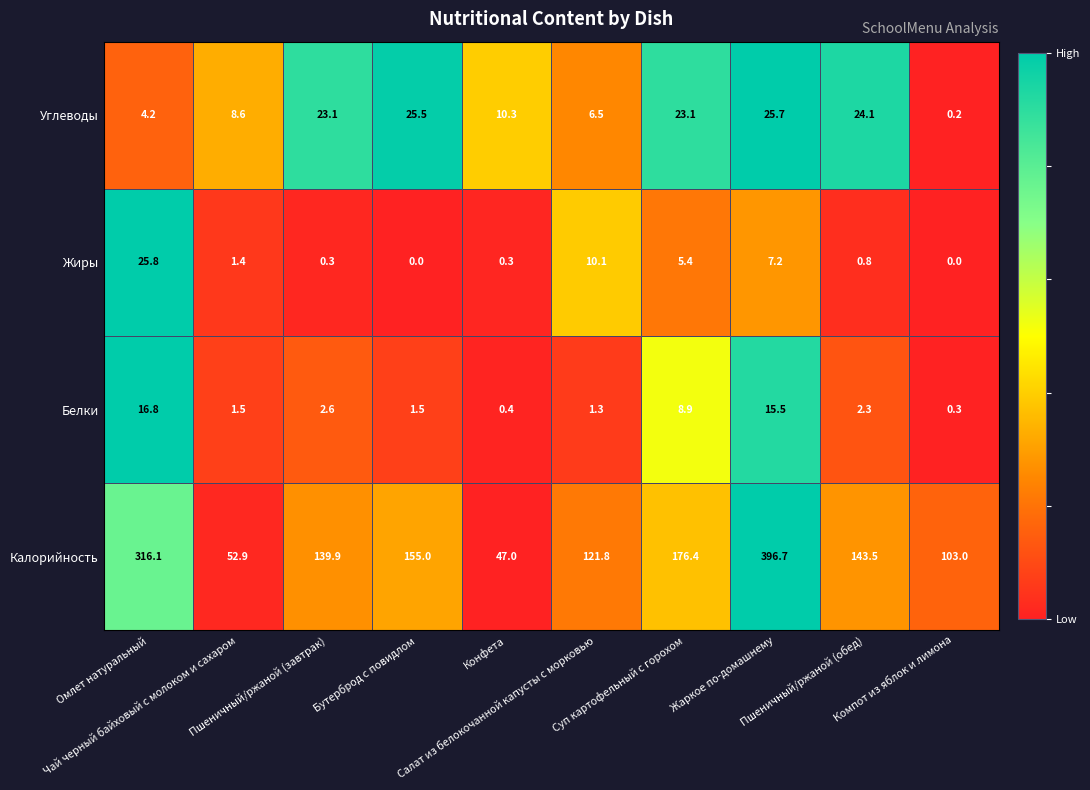

What is the maximum value shown in the chart?

396.7